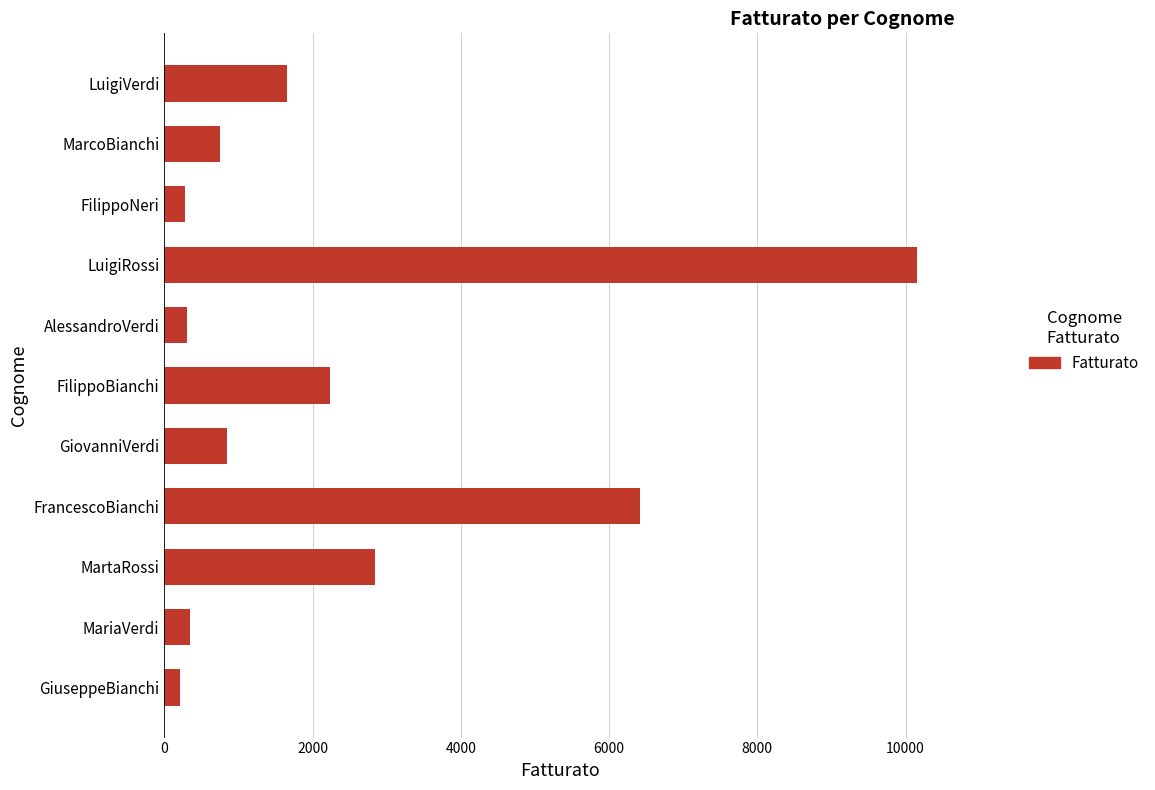

Read the value at MarcoBianchi.

750